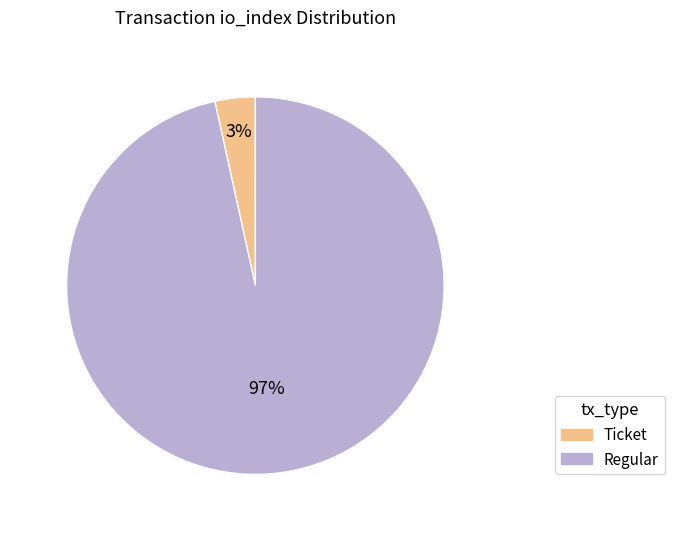

Count the number of slices in the pie.

2